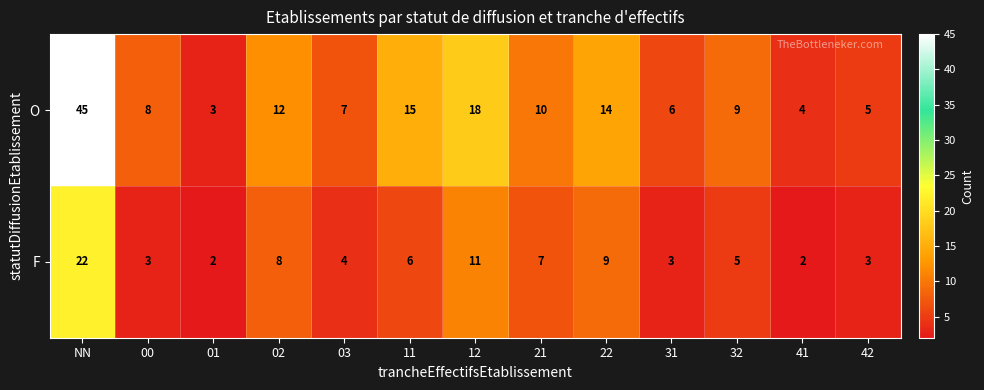

At 12, list the series in order from largest to smallest.

O, F